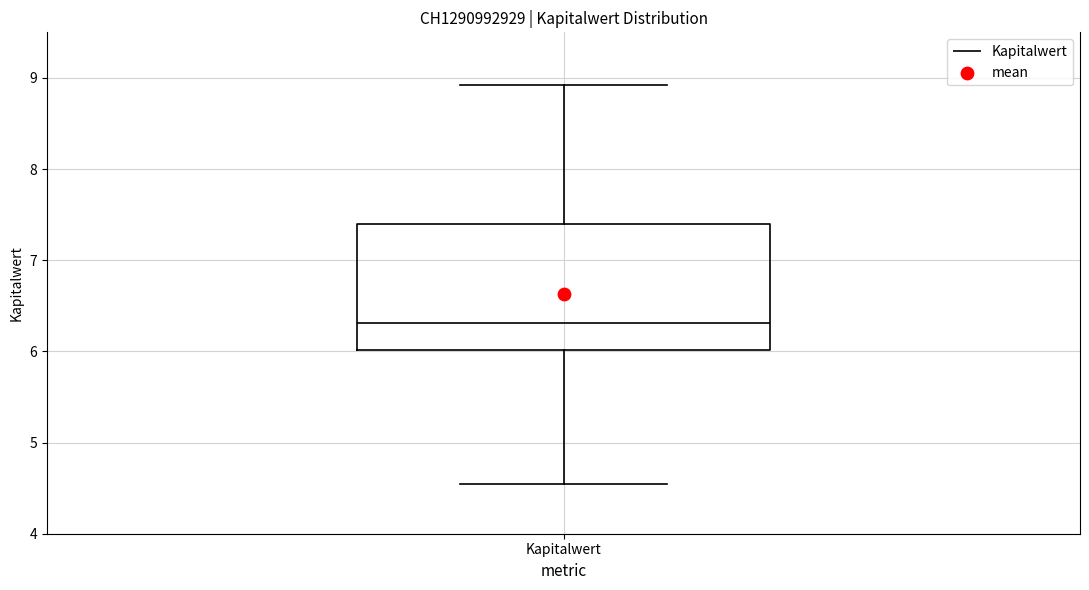

Where is the lower edge of the box for Kapitalwert on the y-axis? The values are not printed on the chart, so give them approximately, as read against the axis.

6.0